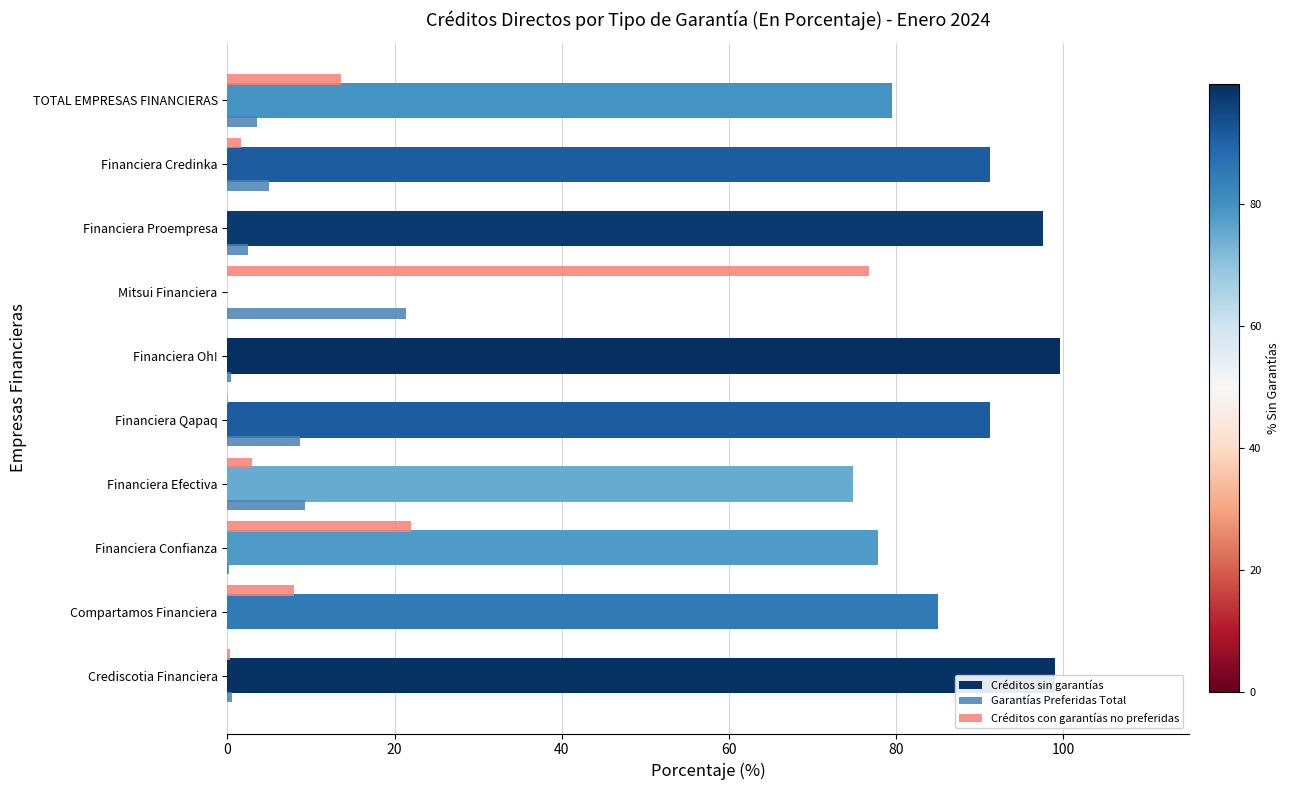

Where is Créditos sin garantías nearest to the value 49?

Financiera Efectiva